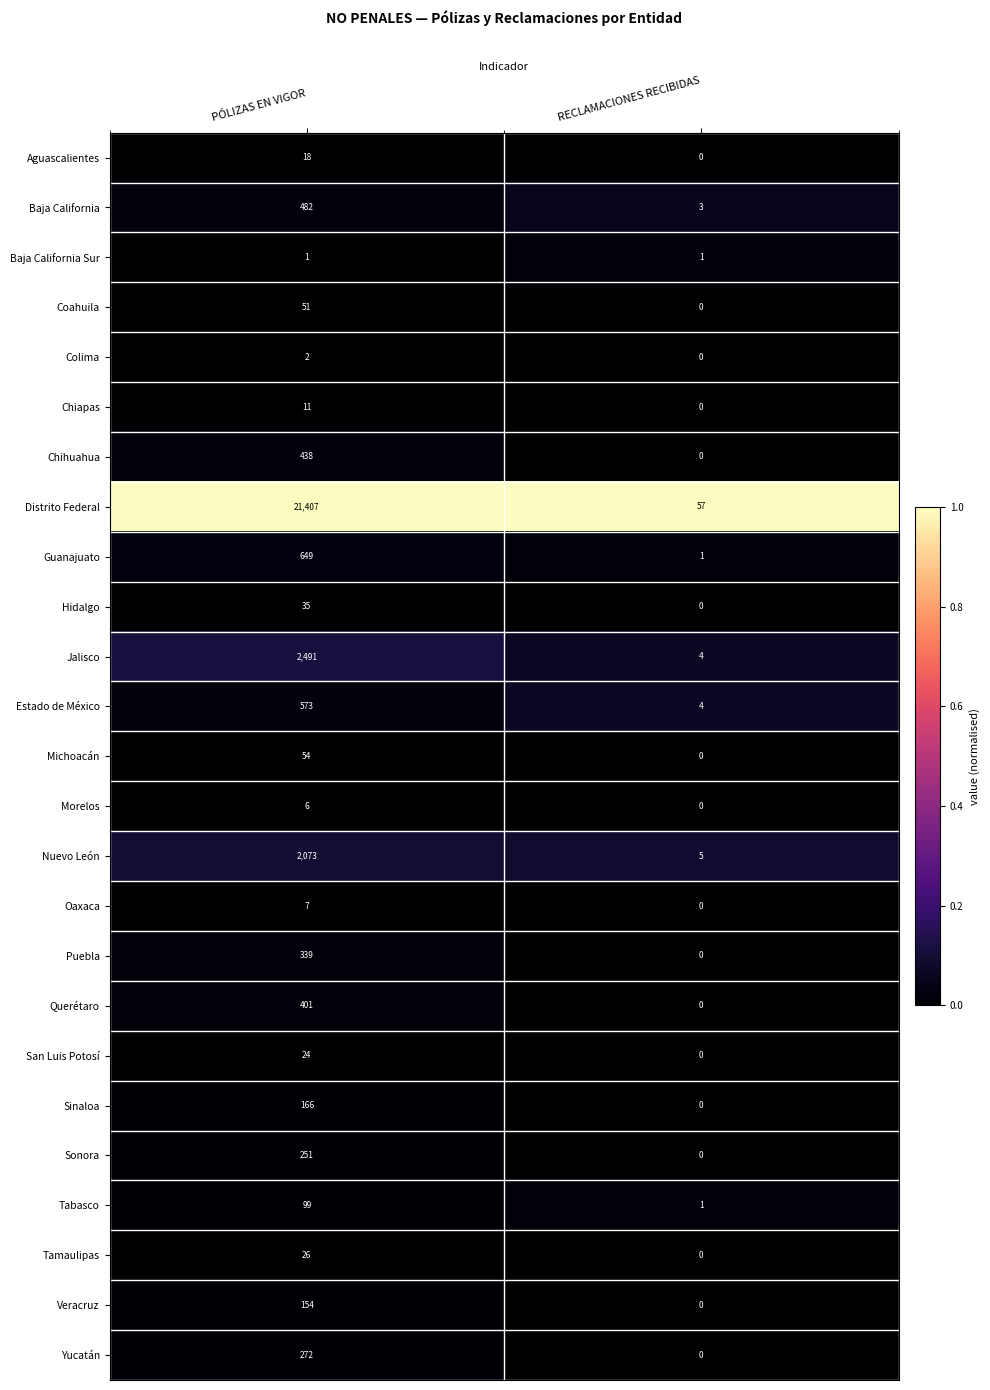

How many data points does each series have?

2